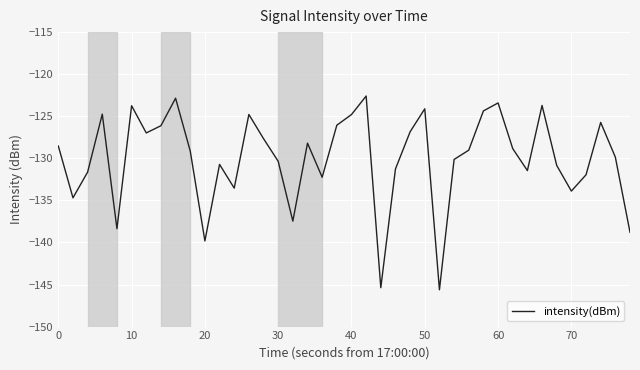

Is this an area chart (filled region under the line)?

No